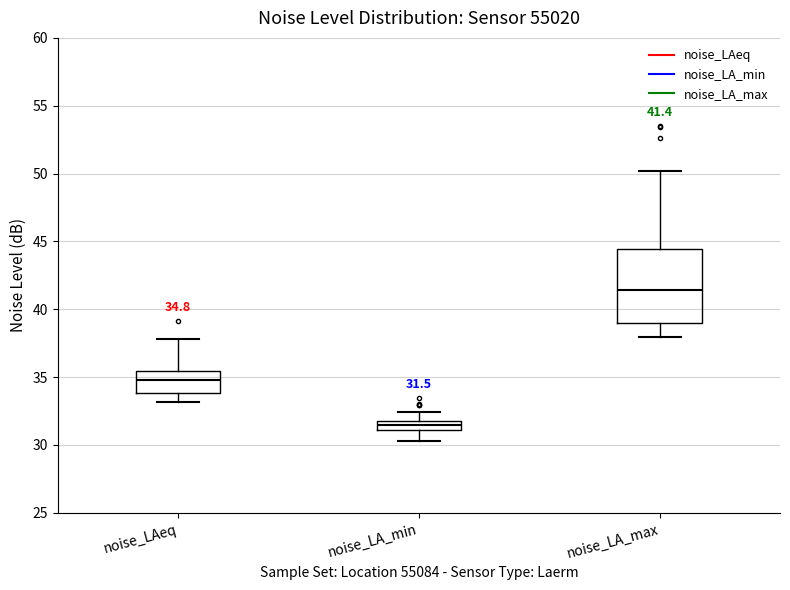

Comparing the boxes themselves (not the whiskers), which one is the tallest?

noise_LA_max